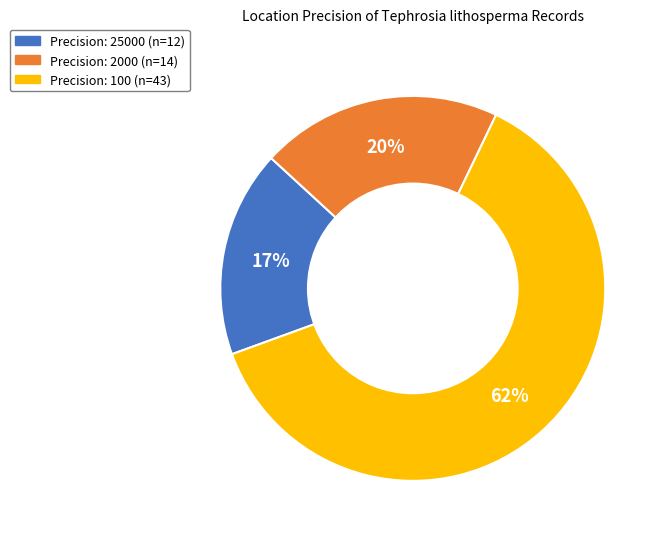

To the nearest percent, what is the difference between the largest and smallest slice percentages?

45%